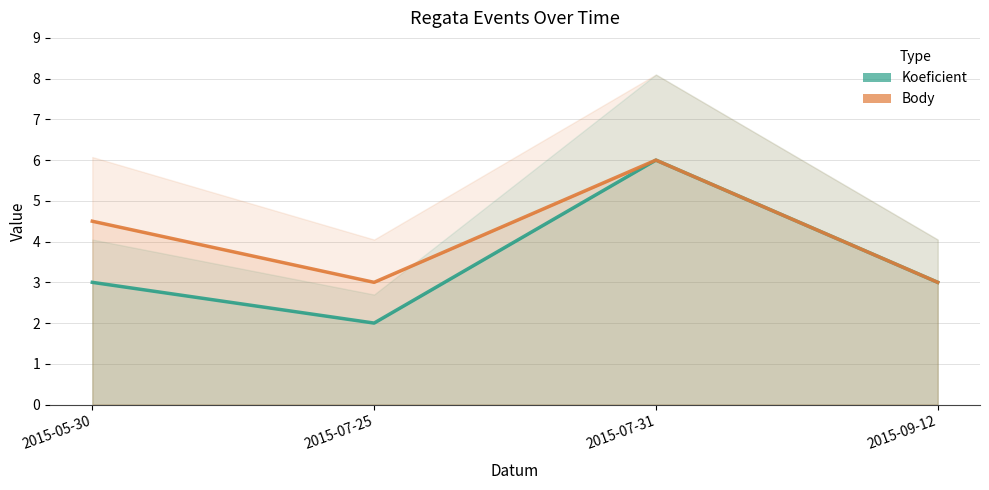

Rank the series by their maximum value, from lowest to highest.

Koeficient, Body